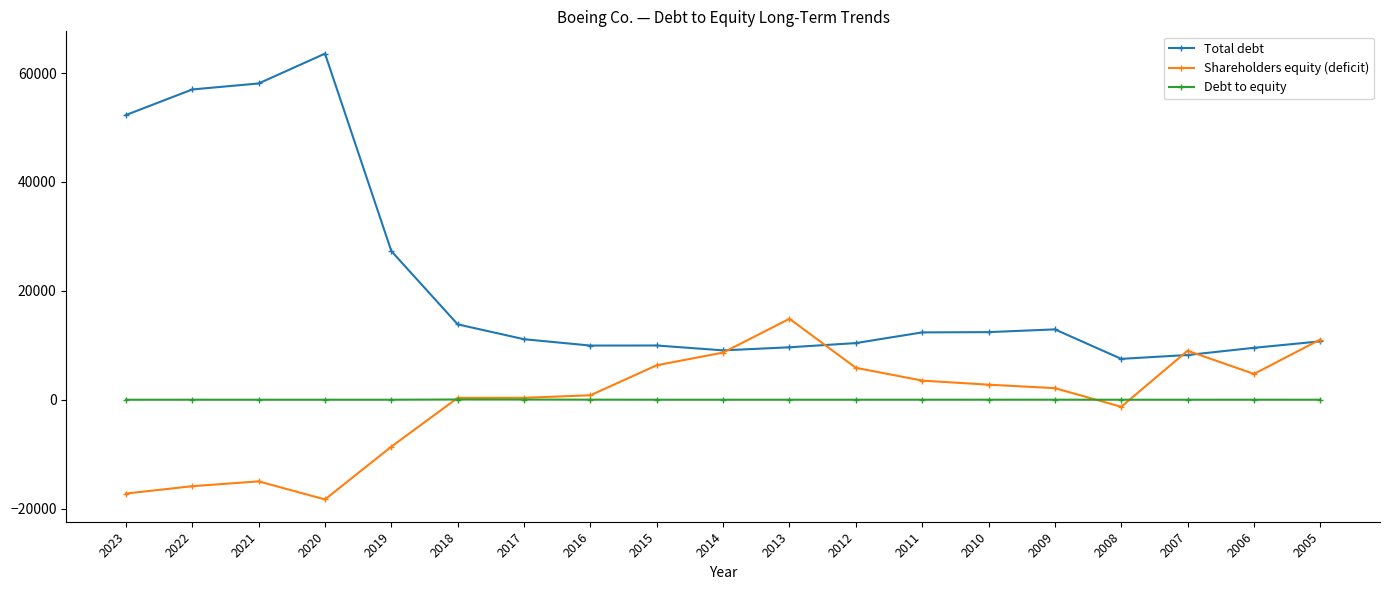

Where is Total debt nearest to the value 35547?

2019